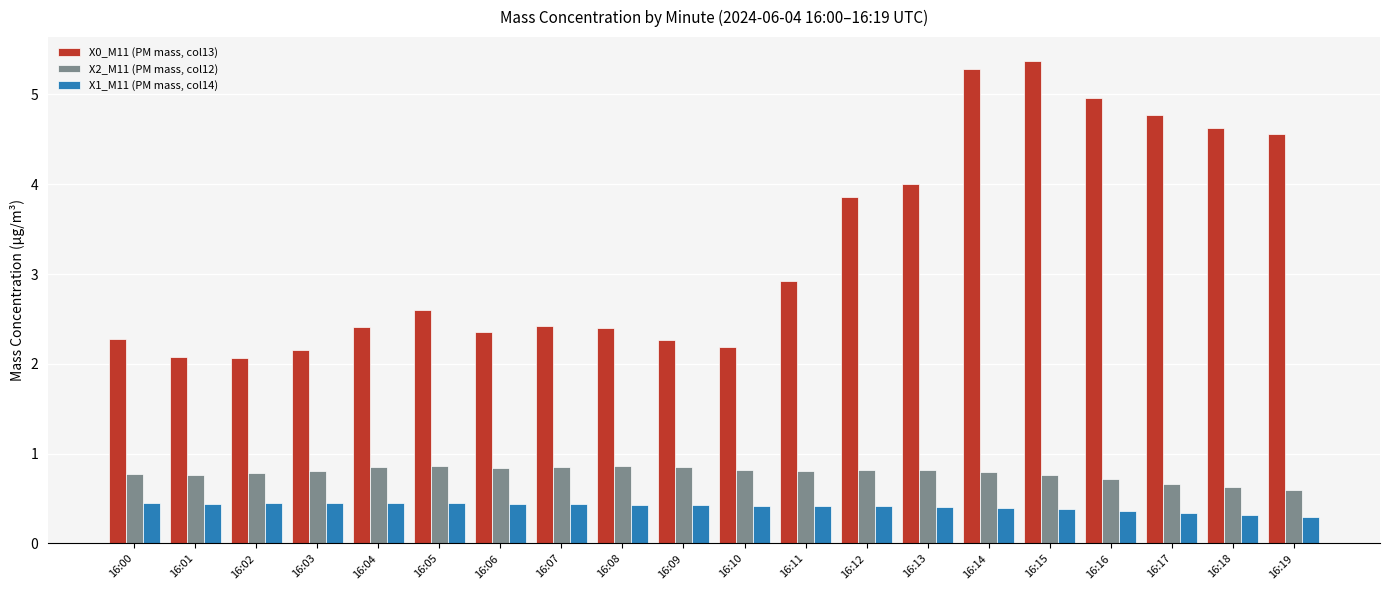

At 16:13, list the series in order from largest to smallest.

X0_M11 (PM mass, col13), X2_M11 (PM mass, col12), X1_M11 (PM mass, col14)